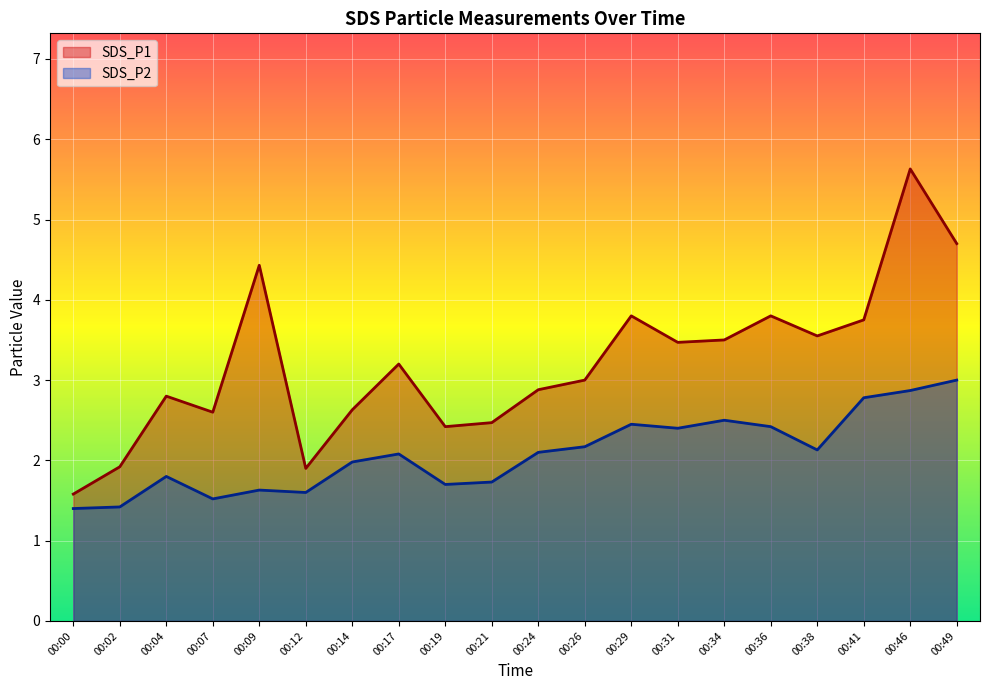

True or false: SDS_P1 has more than 1 points higher than both neighbors.

True